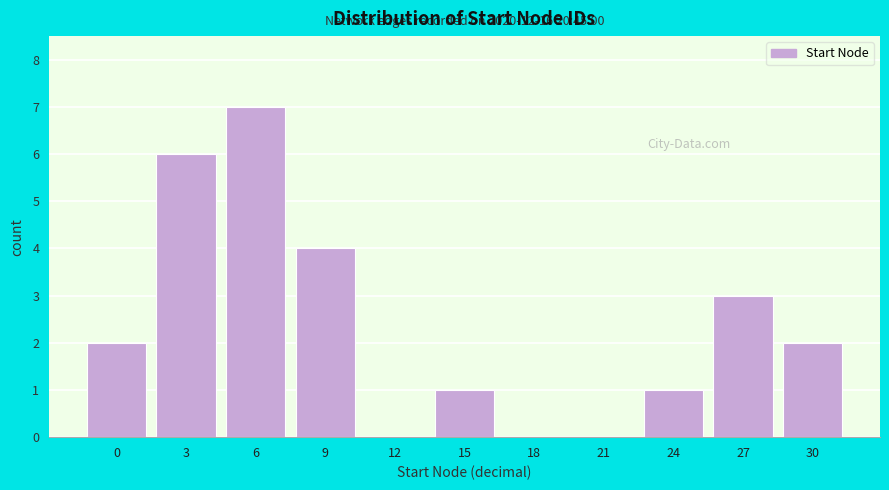

Reading left to right, list all the values displayed in this chart.

0=2	3=6	6=7	9=4	12=0	15=1	18=0	21=0	24=1	27=3	30=2